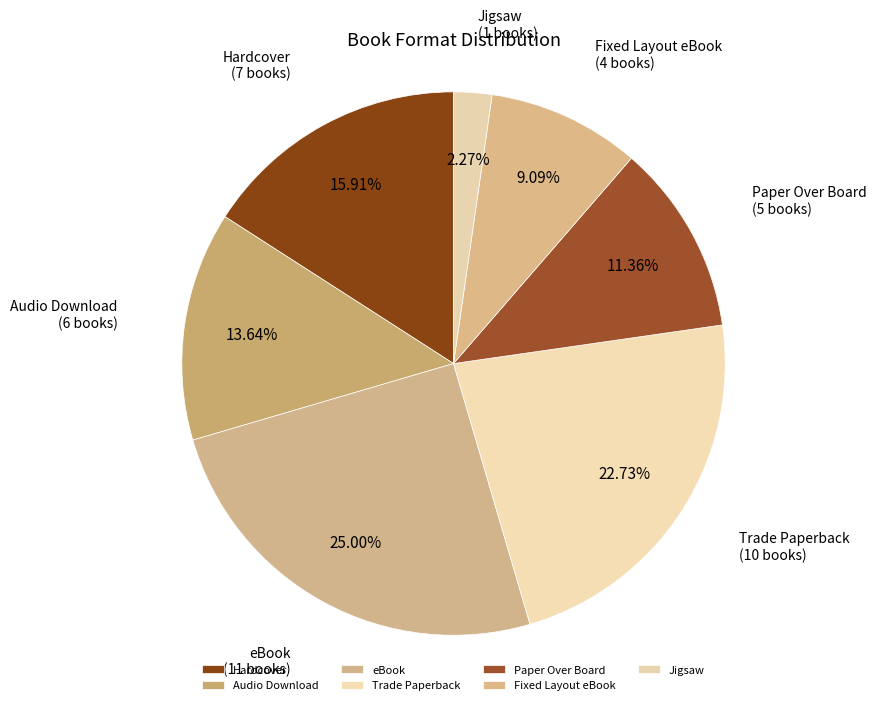

Combined, what portion of the pie is eBook and Hardcover?

40.9%